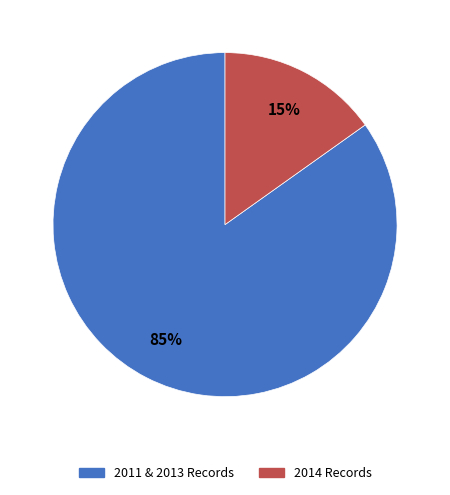

Is there a majority slice in this chart?

Yes